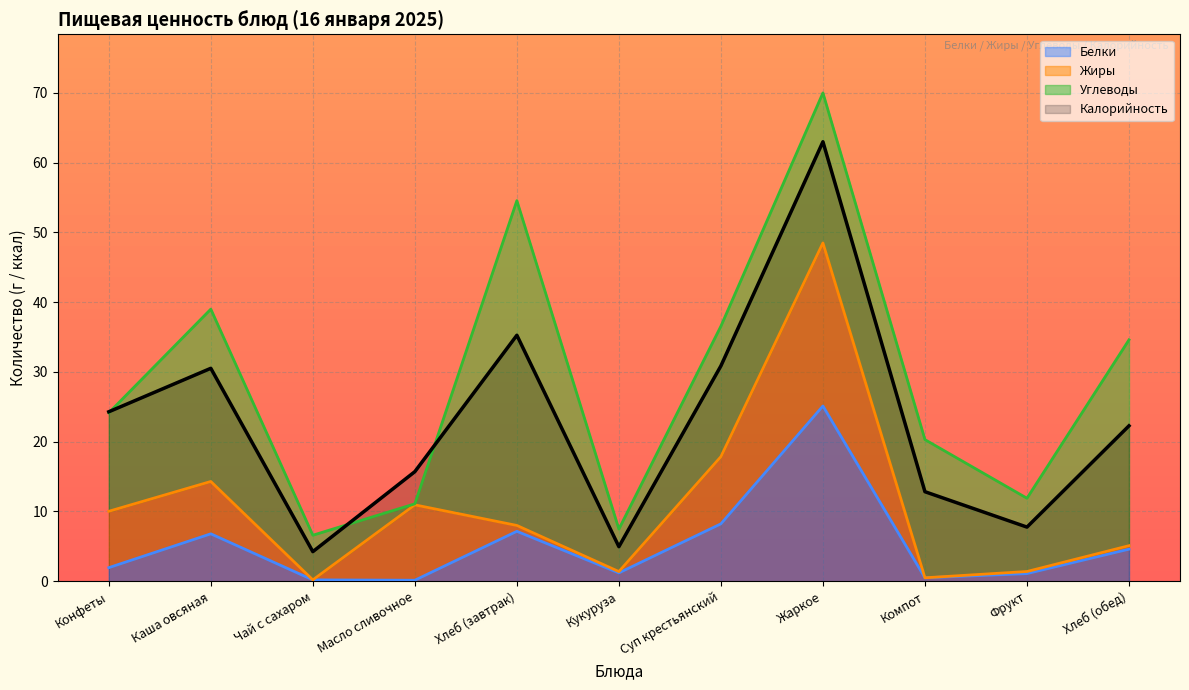

At which label does Белки first exceed 1?

Конфеты